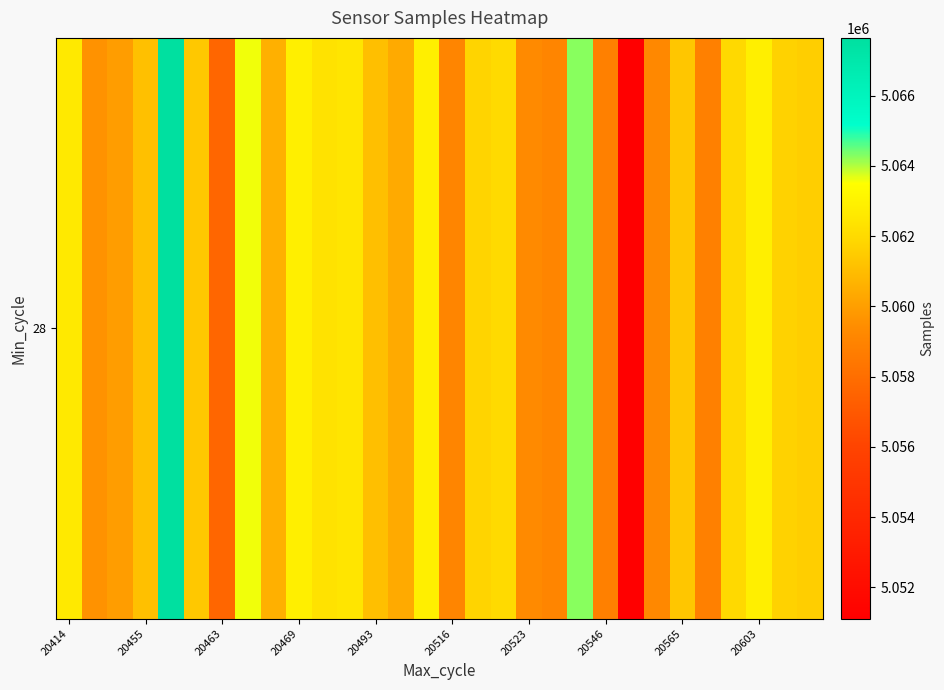

What is the greatest value displayed?

5067646